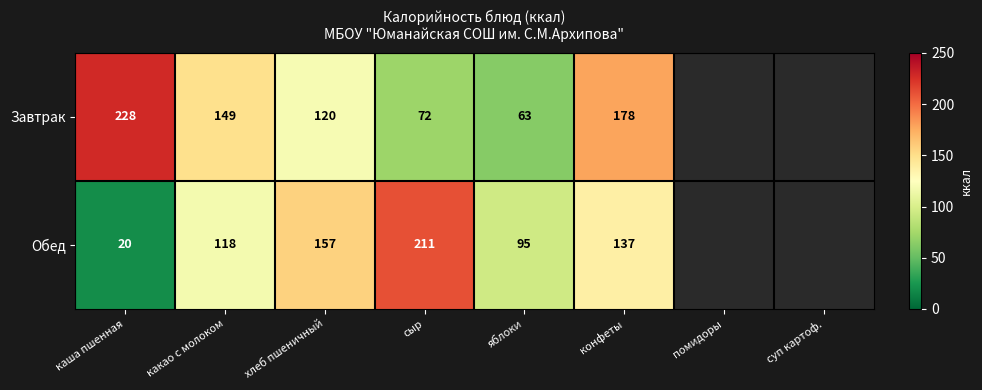

What is the difference between the Завтрак values at какао с молоком and яблоки?

86